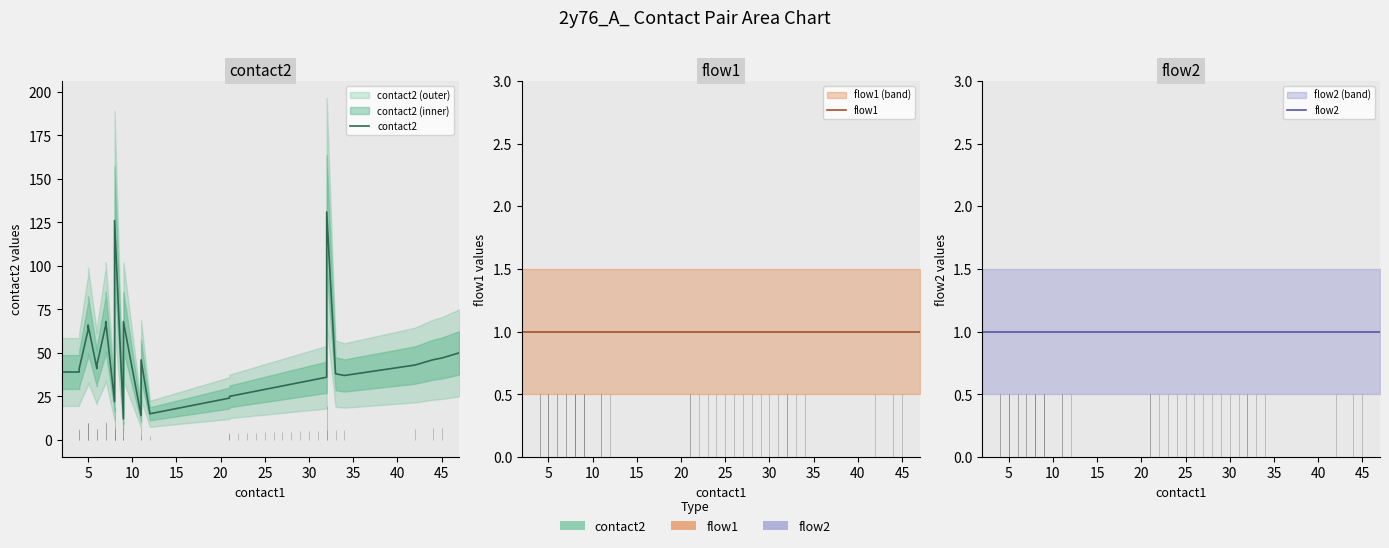

Reading left to right, transcribe all the data shown in this chart.

contact2: 39	39	41	63	64	66	41	43	66	68	22	43	45	126	12	44	68	14	46	15	24	25	26	27	28	29	30	31	32	33	34	35	36	131	38	37	43	46	47	50
flow1: 1	1	1	1	1	1	1	1	1	1	1	1	1	1	1	1	1	1	1	1	1	1	1	1	1	1	1	1	1	1	1	1	1	1	1	1	1	1	1	1
flow2: 1	1	1	1	1	1	1	1	1	1	1	1	1	1	1	1	1	1	1	1	1	1	1	1	1	1	1	1	1	1	1	1	1	1	1	1	1	1	1	1